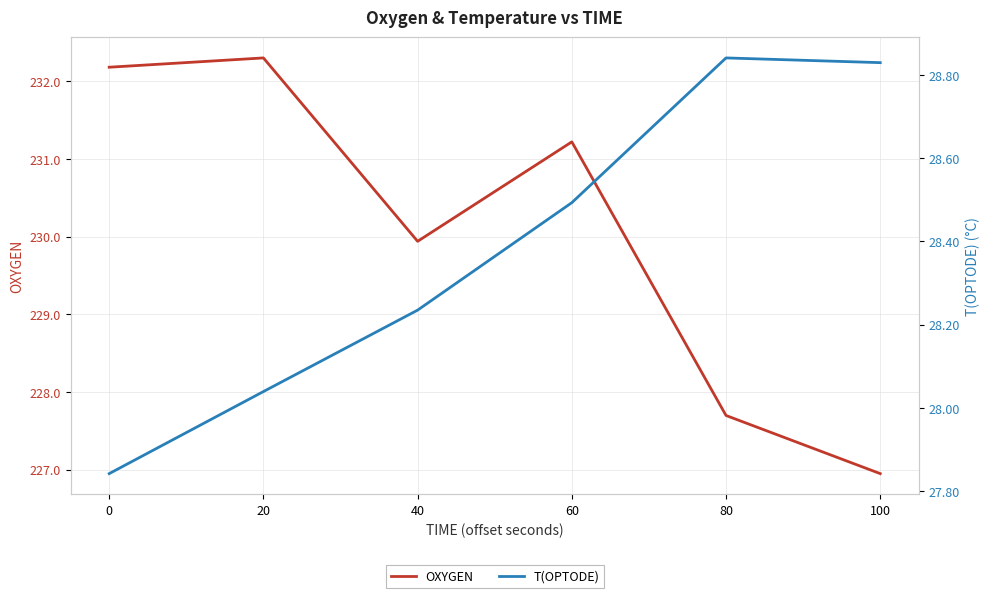

Which series has the largest total across all categories?

OXYGEN